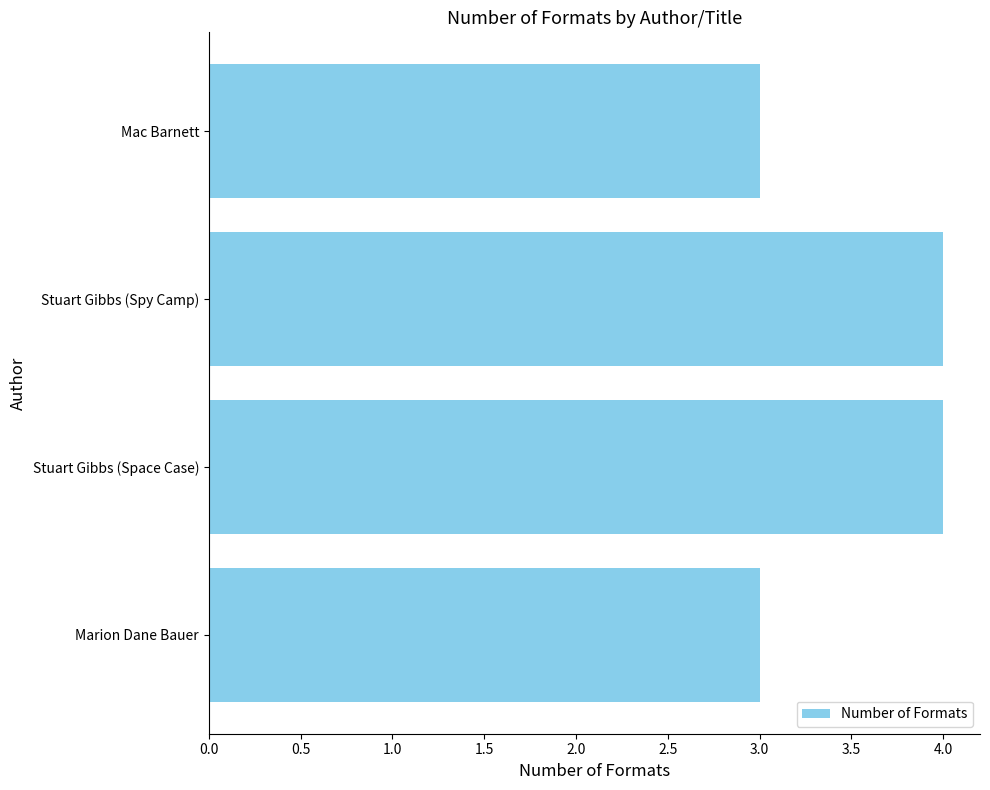

True or false: the data shows 4 at Stuart Gibbs (Space Case).

True